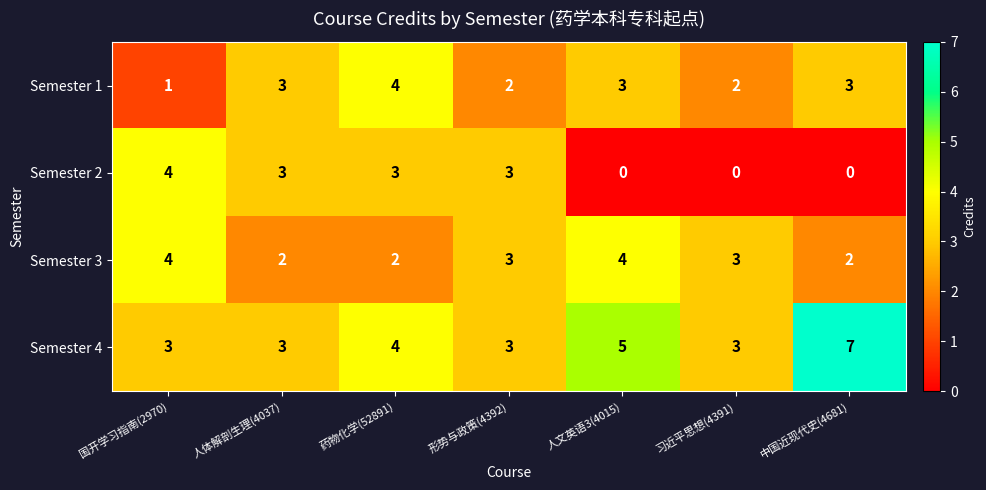

At which label is Semester 4 closest to 5?

人文英语3(4015)